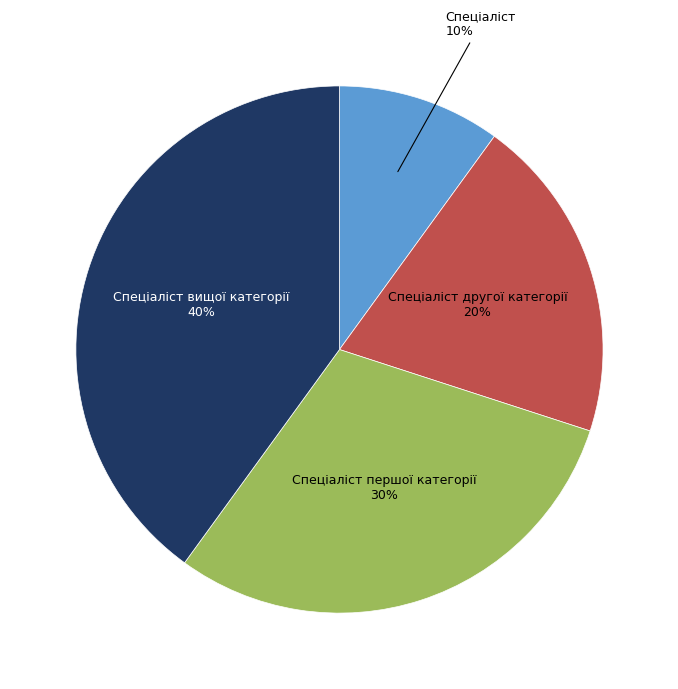

To the nearest percent, what is the average slice percentage?

25%